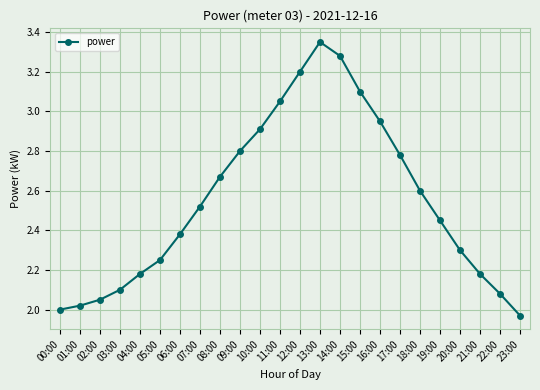

At which label is the value closest to 2?

00:00